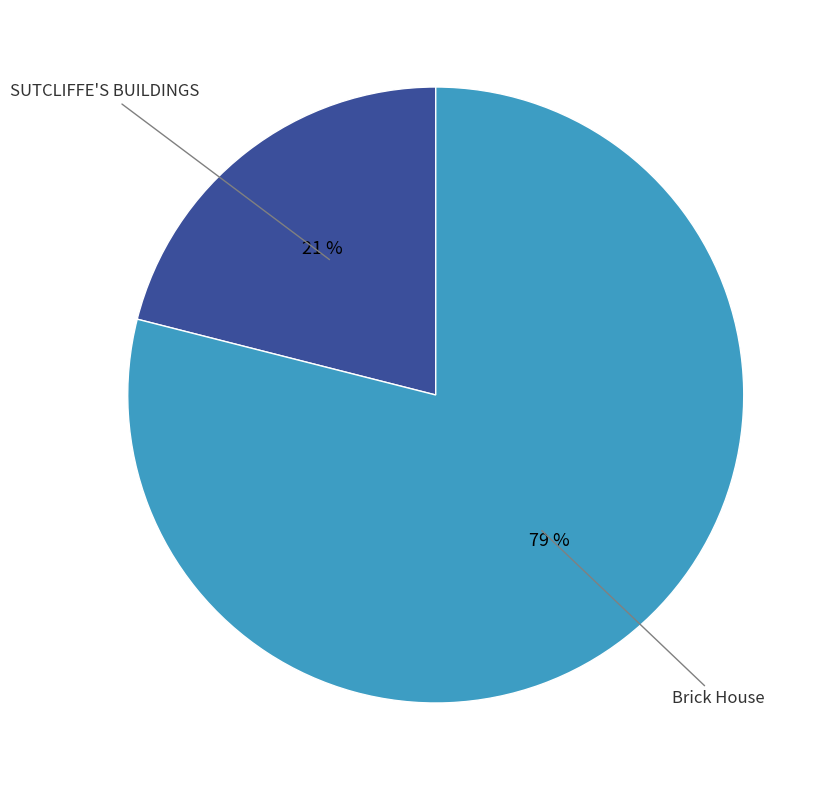

Count the number of slices in the pie.

2